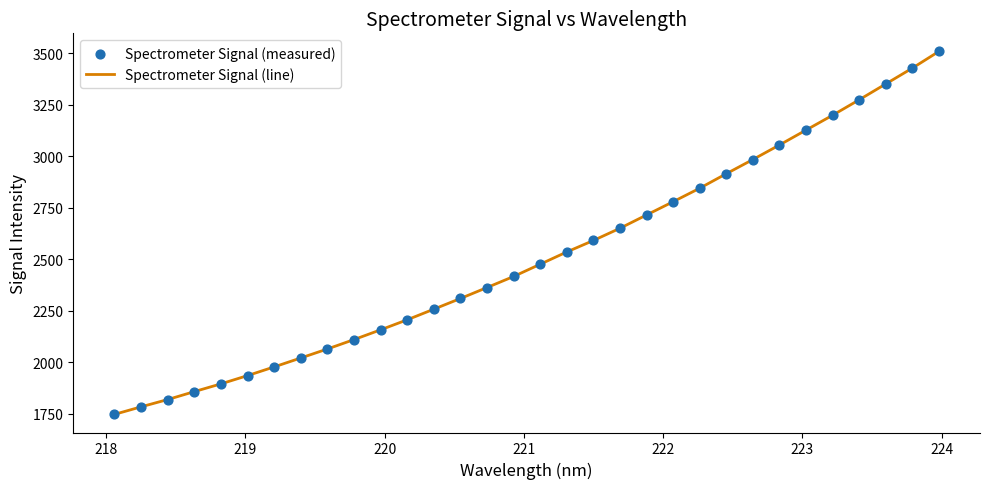

What is the difference between the maximum and minimum values?

1762.5